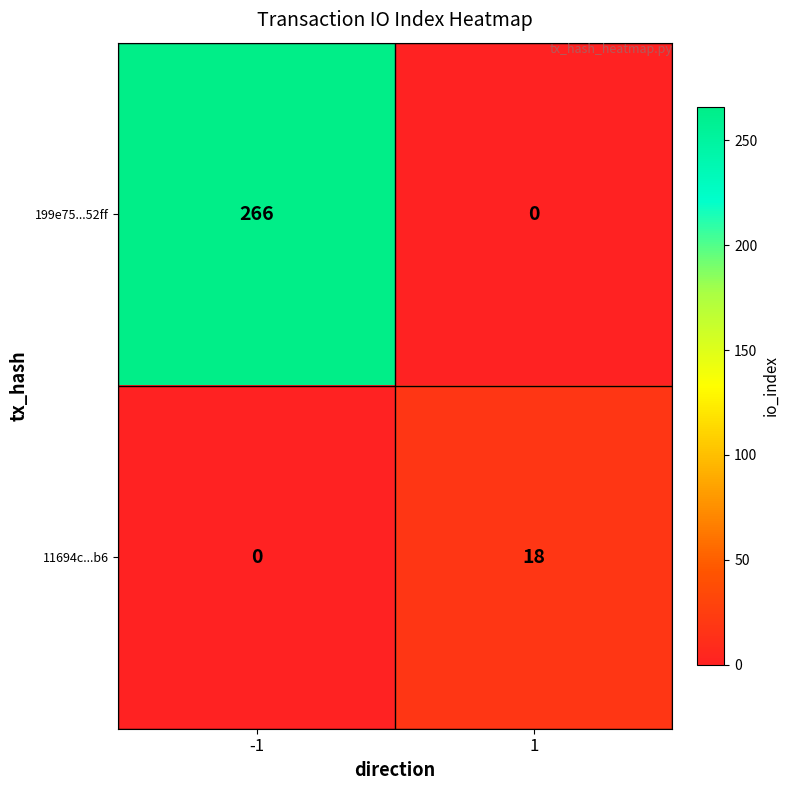

What is the sum of the 199e75...52ff values at -1 and 1?

266